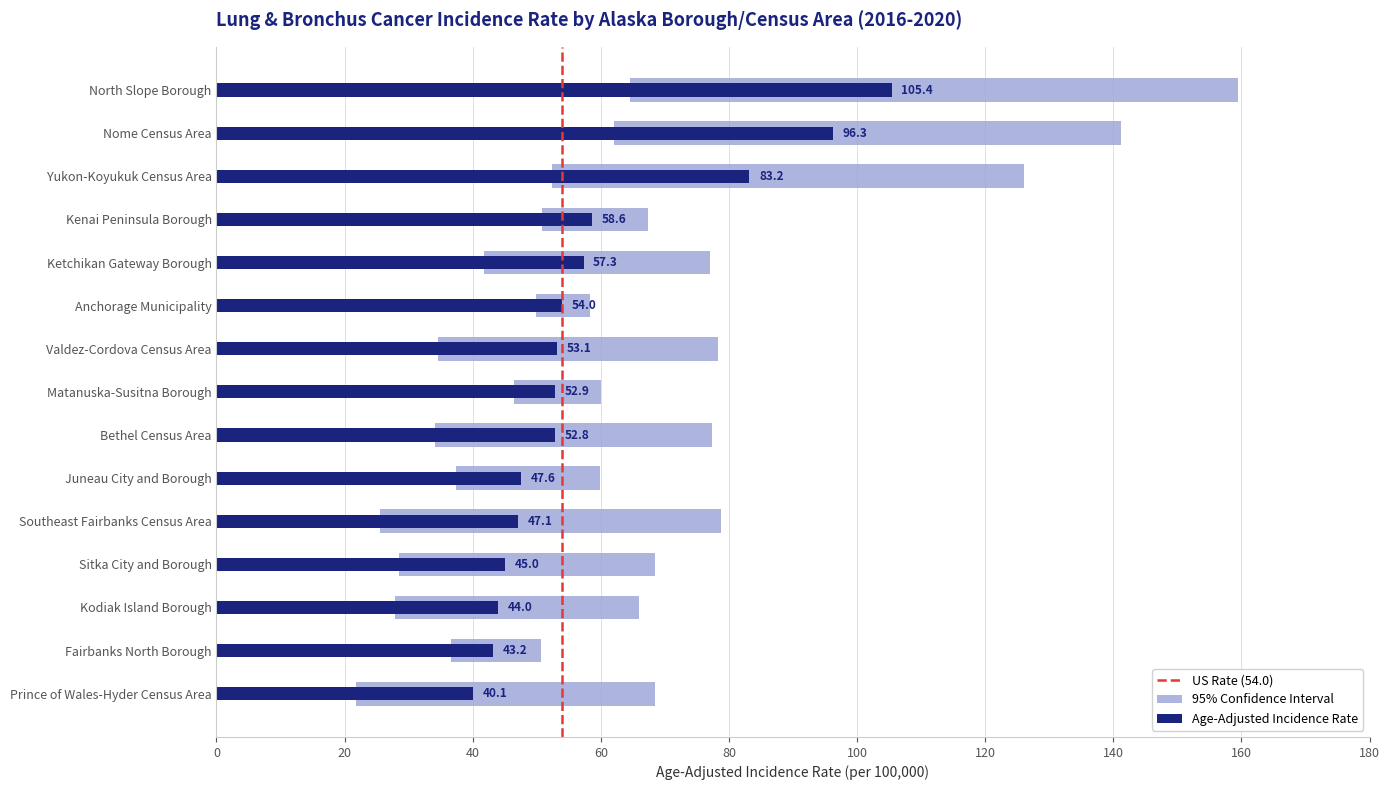

What position from the left is Prince of Wales-Hyder Census Area?

15